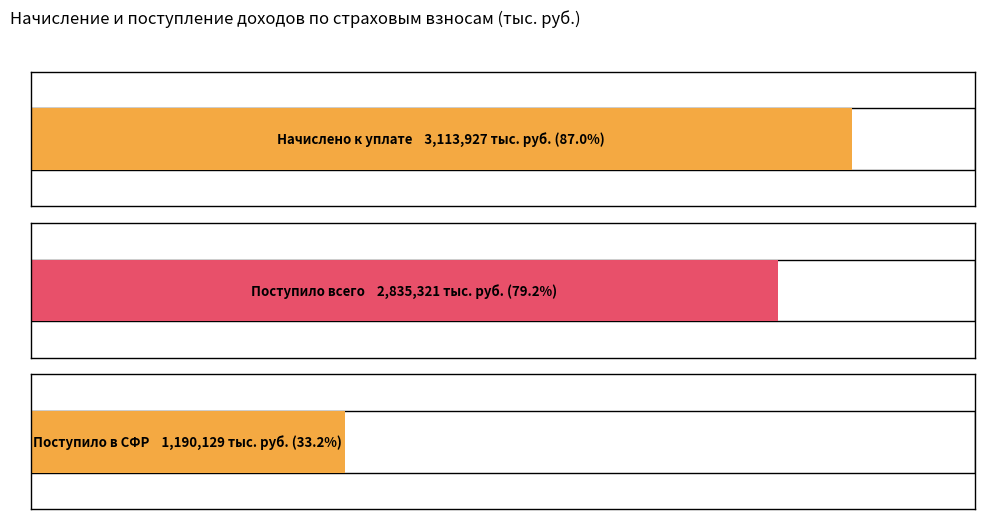

Is the value of Поступило в СФР at 4010 greater than the value of Поступило всего at 4010?

No